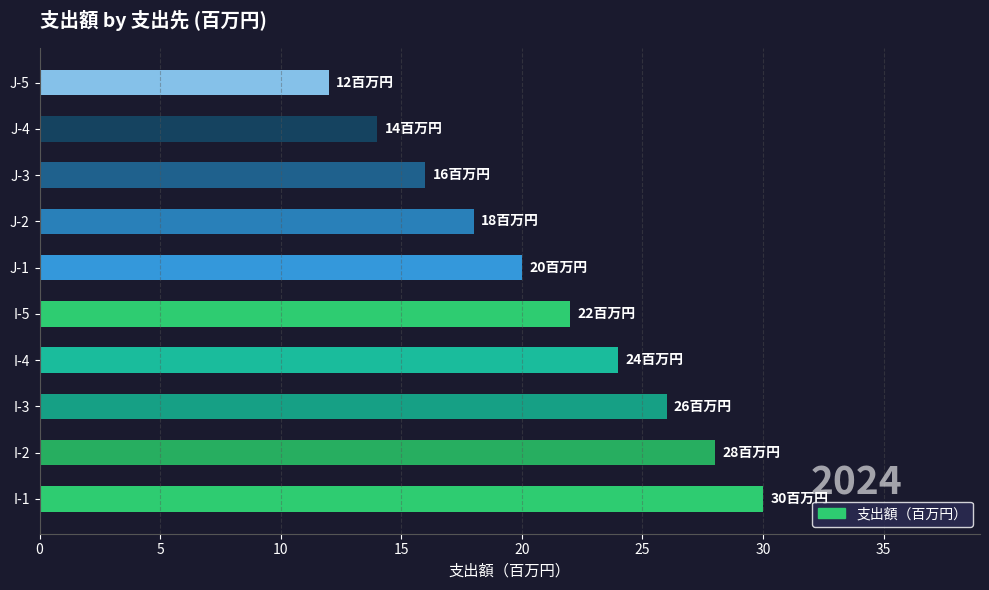

What is the sum of the values at I-3 and I-2?

54